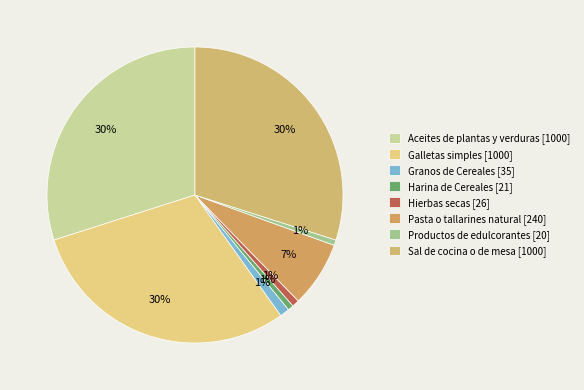

True or false: Granos de Cereales accounts for 12% of the total.

False